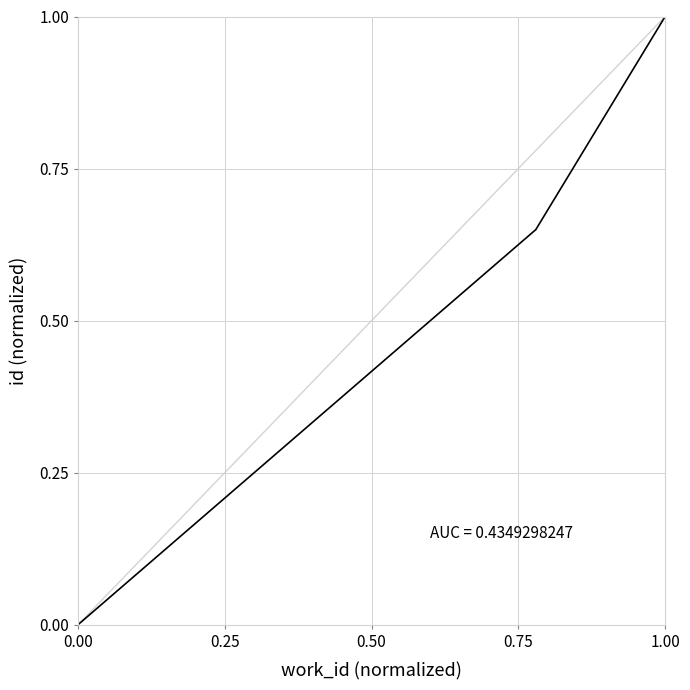

What is the average value?

0.6